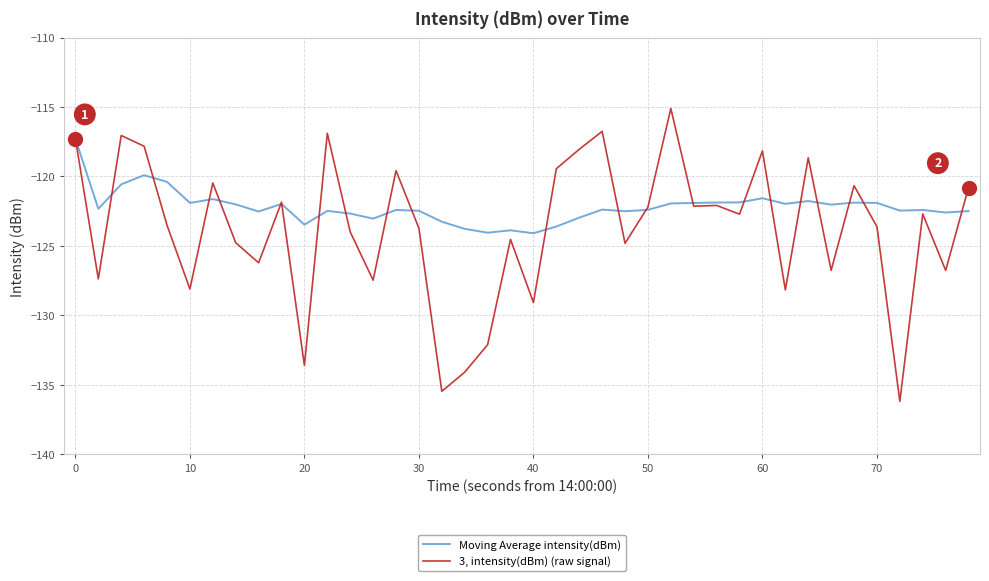

Which series has the widest spread of values?

3, intensity(dBm) (raw signal)